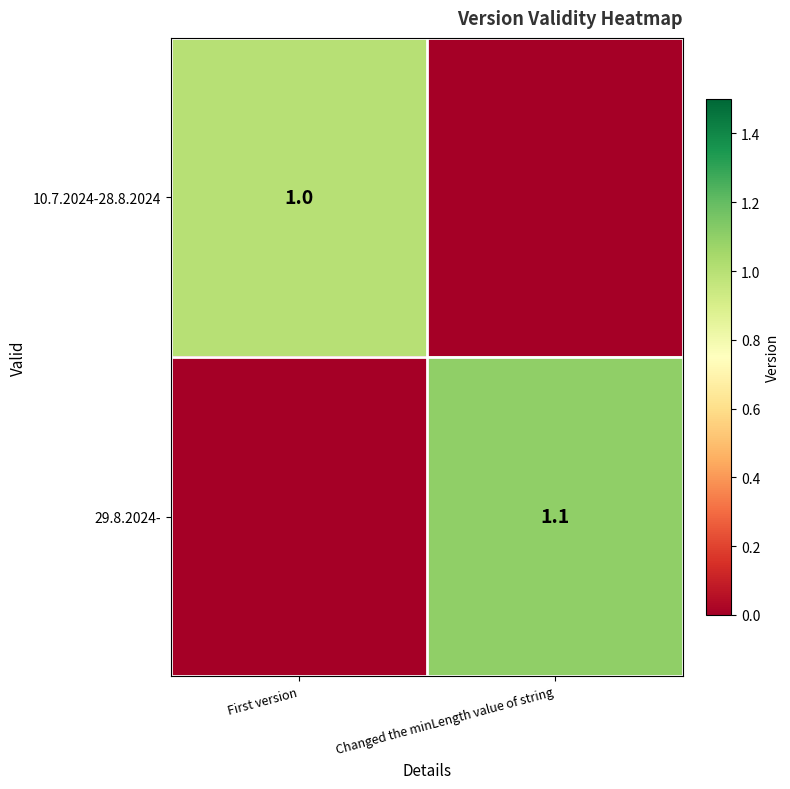

Which category has the lowest value across all series?

Changed the minLength value of string